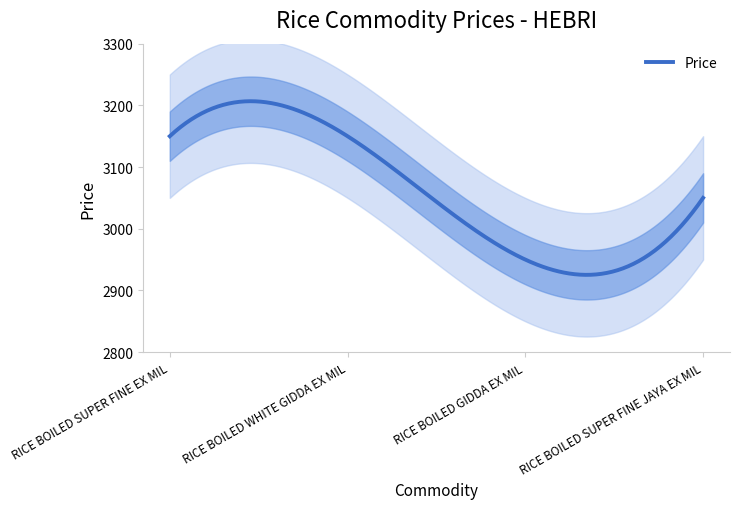

Does the chart display data point markers on the line(s)?

No